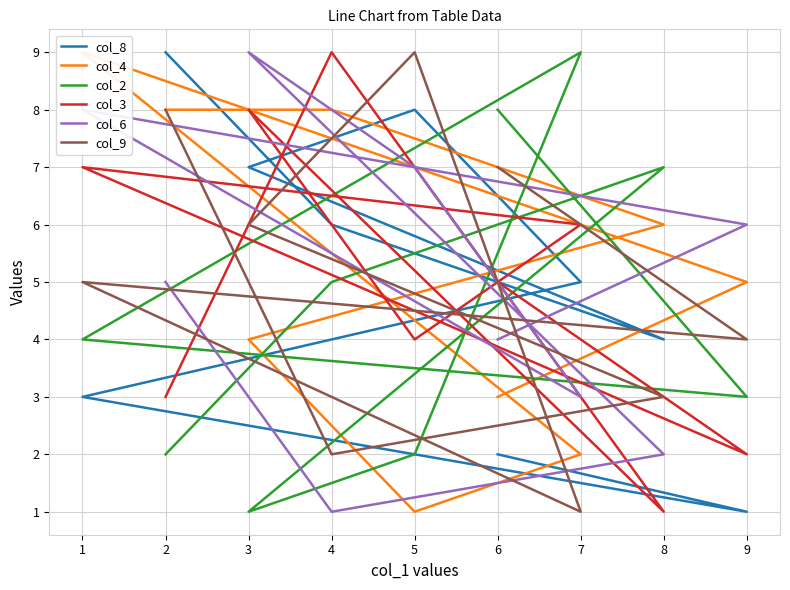

What is the difference between the maximum and minimum values in the col_8 series?

8